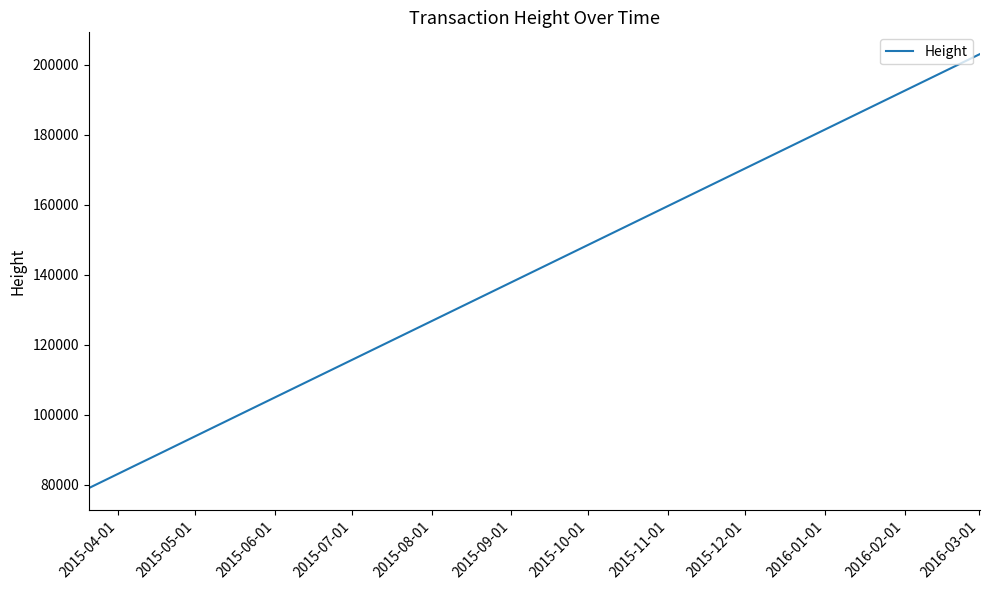

What is the maximum value shown in the chart?

203025